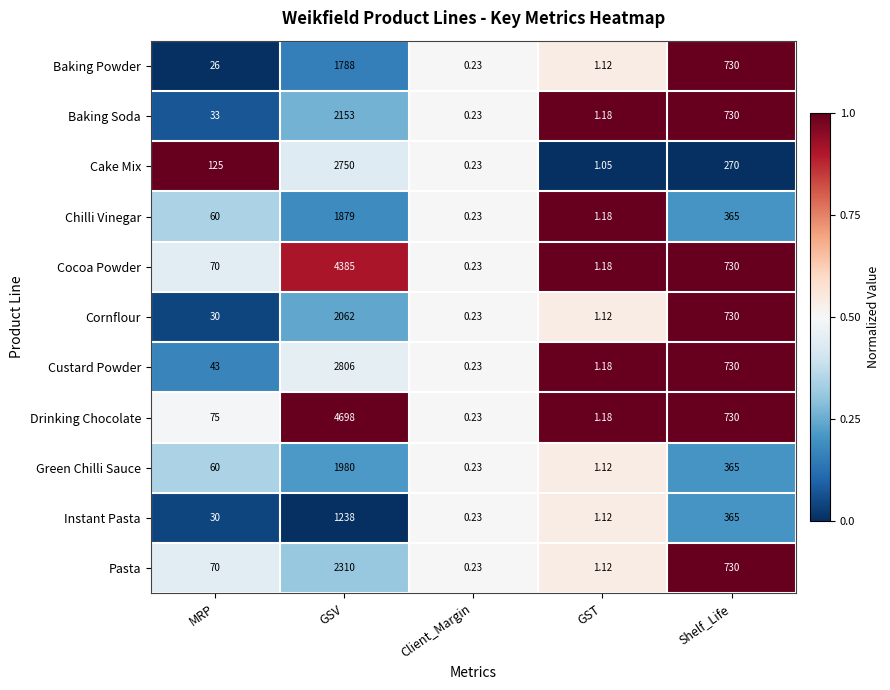

Rank the series by their maximum value, from highest to lowest.

Drinking Chocolate, Cocoa Powder, Custard Powder, Cake Mix, Pasta, Baking Soda, Cornflour, Green Chilli Sauce, Chilli Vinegar, Baking Powder, Instant Pasta